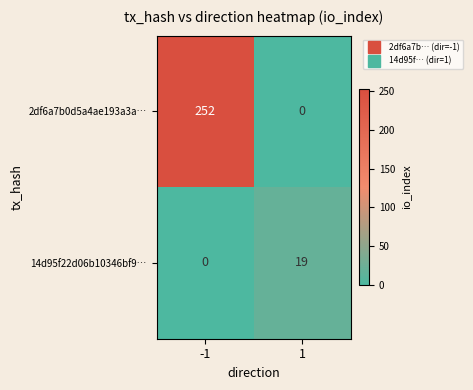

How many data points does each series have?

2